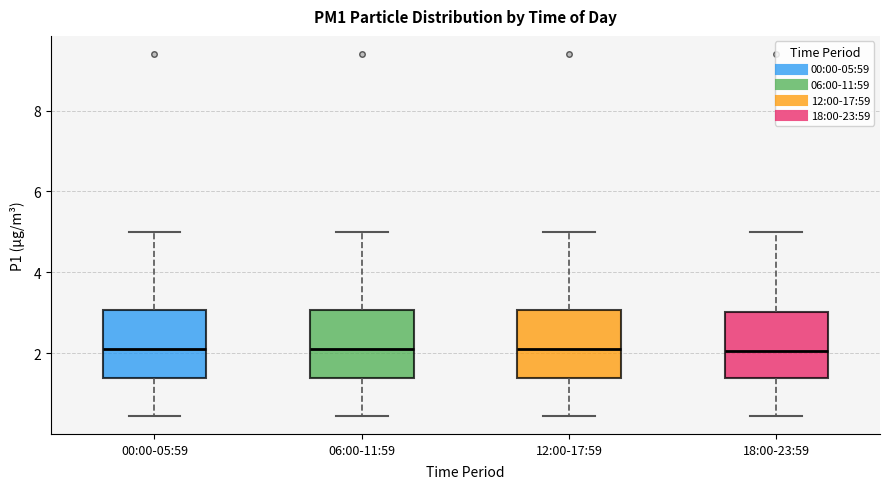

Reading left to right, read every box against the y-axis: the position of its median line, the range the box covers, and the ends of its whiskers. The values are not printed on the chart, so give them approximately, as read against the axis.

00:00-05:59: median 2.2, box 1.4 to 3.0, whiskers 0.4 to 5.0
06:00-11:59: median 2.2, box 1.4 to 3.0, whiskers 0.4 to 5.0
12:00-17:59: median 2.2, box 1.4 to 3.0, whiskers 0.4 to 5.0
18:00-23:59: median 2.0, box 1.4 to 3.0, whiskers 0.4 to 5.0